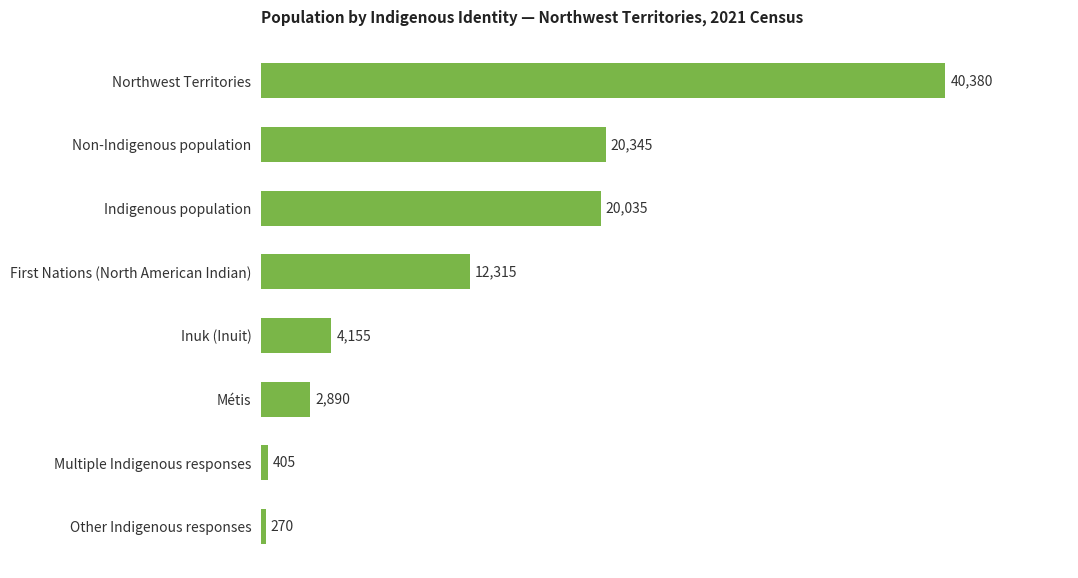

True or false: the data shows 20035 at Indigenous population.

True